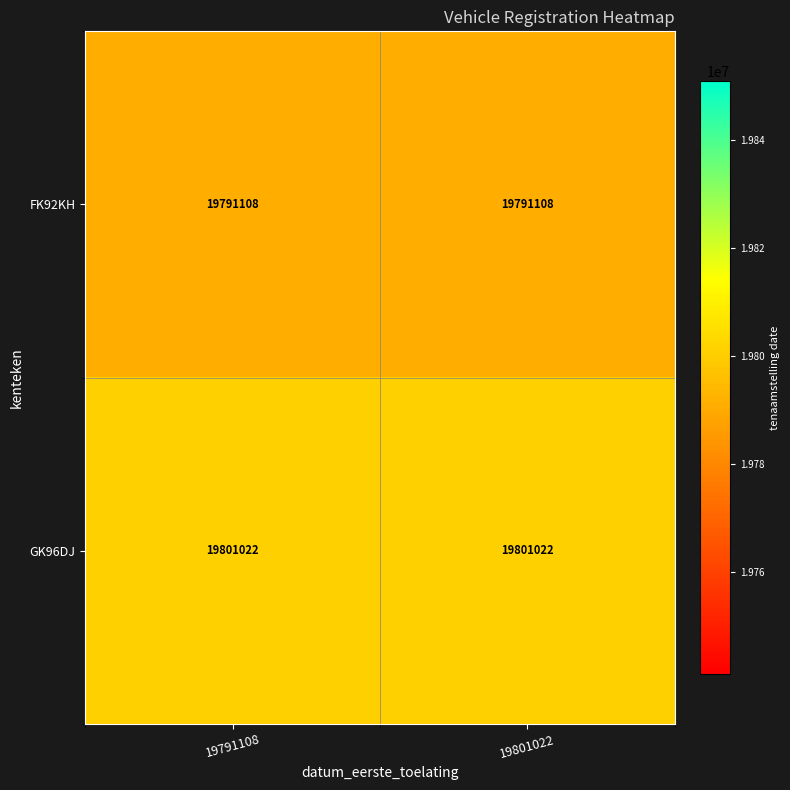

What is the difference between the highest and lowest values at 19801022?

9914